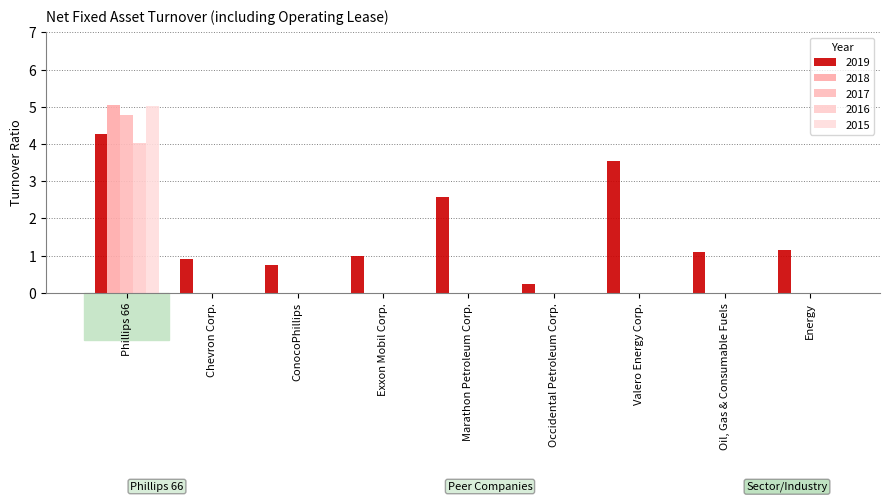

At how many categories does at least one series exceed 1?

5